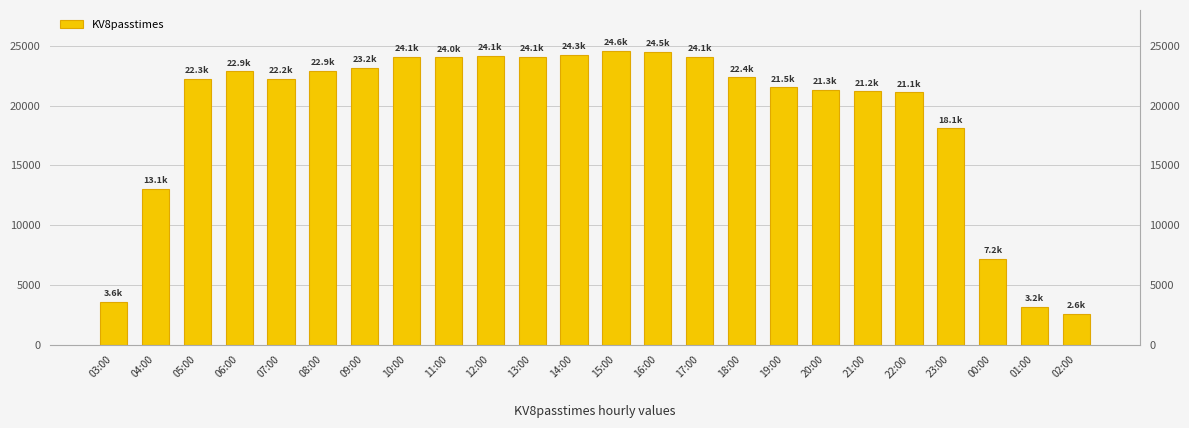

What is the value of the 9th bar from the left?

24045